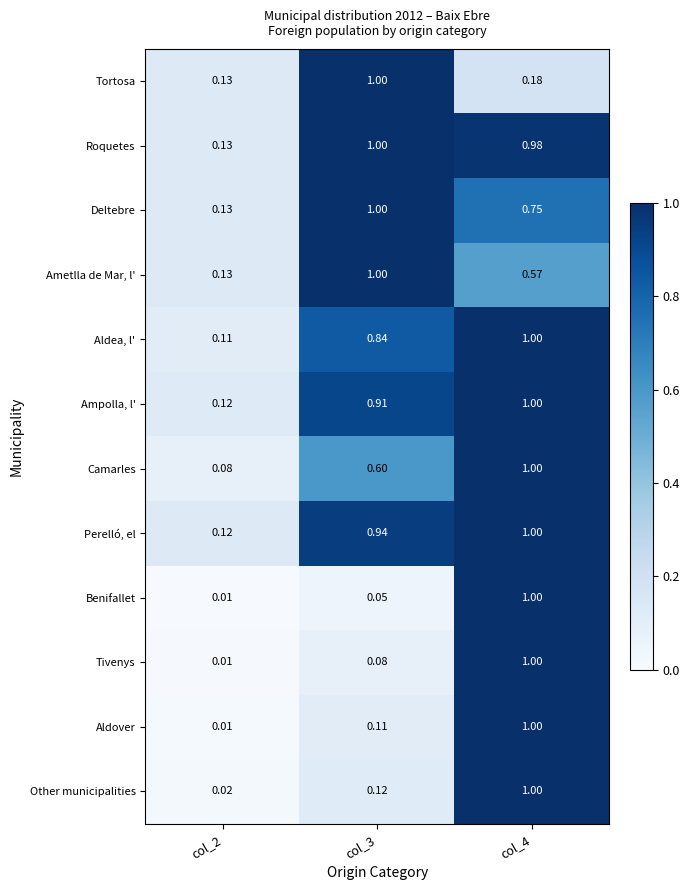

Which series has the largest total across all categories?

Roquetes